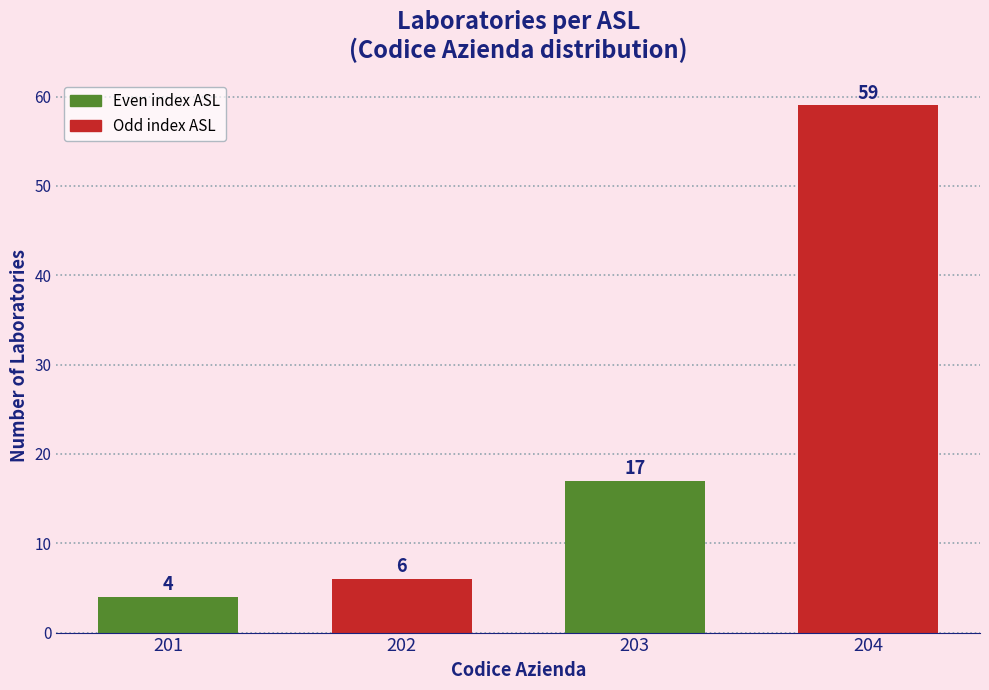

Reading left to right, extract all data points from this chart.

4	6	17	59